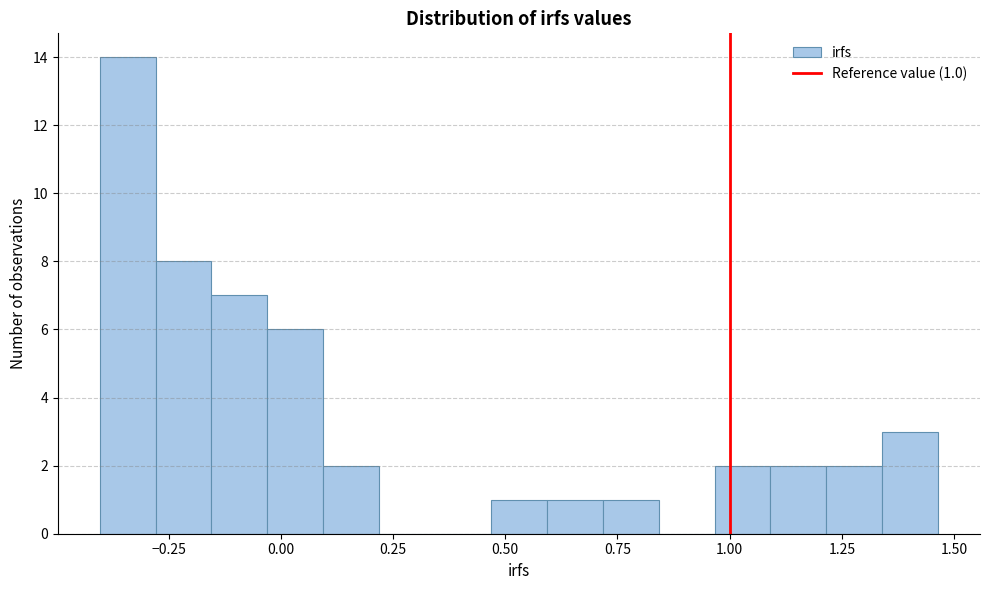

Around what value on the x-axis is the tallest bar? Give the approximate position of its centre, as read against the axis.

-0.35